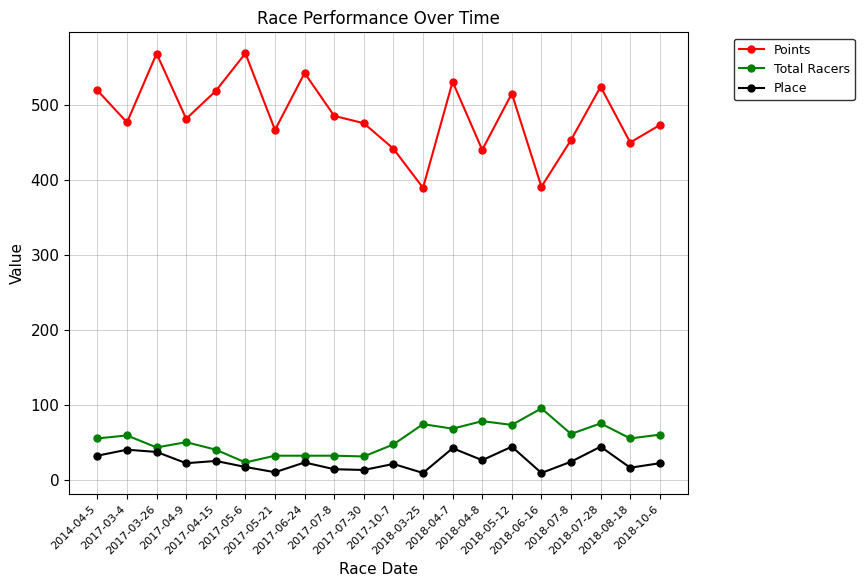

What is the difference between the maximum and second lowest values in the Points series?

177.7